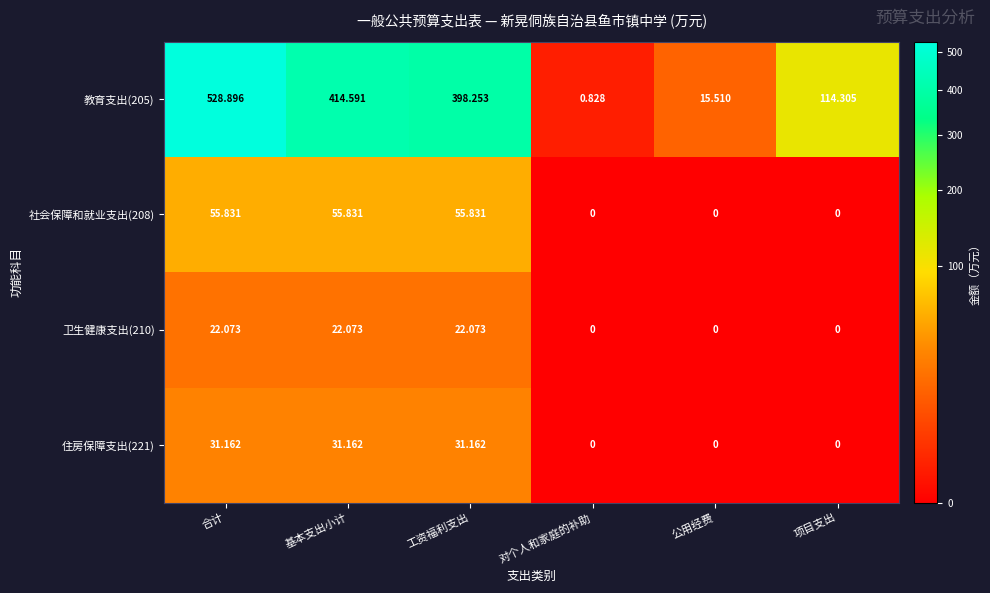

At which category is the sum across all series the highest?

合计